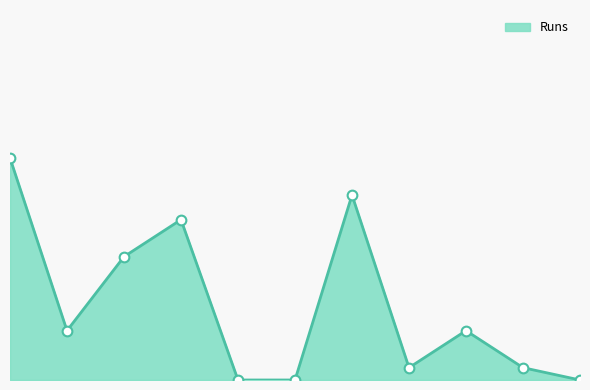

List the labels in order of value, largest first.

Sunny Luthra, Kirthiraj Durai, Karthik Padmanabhan, Kunal Prashar, Indrajit Varma, Vinod Motwani, Sandip Pandya, Maharshi Desai, Chirag Shah, Paresh Patel, Samir Menon